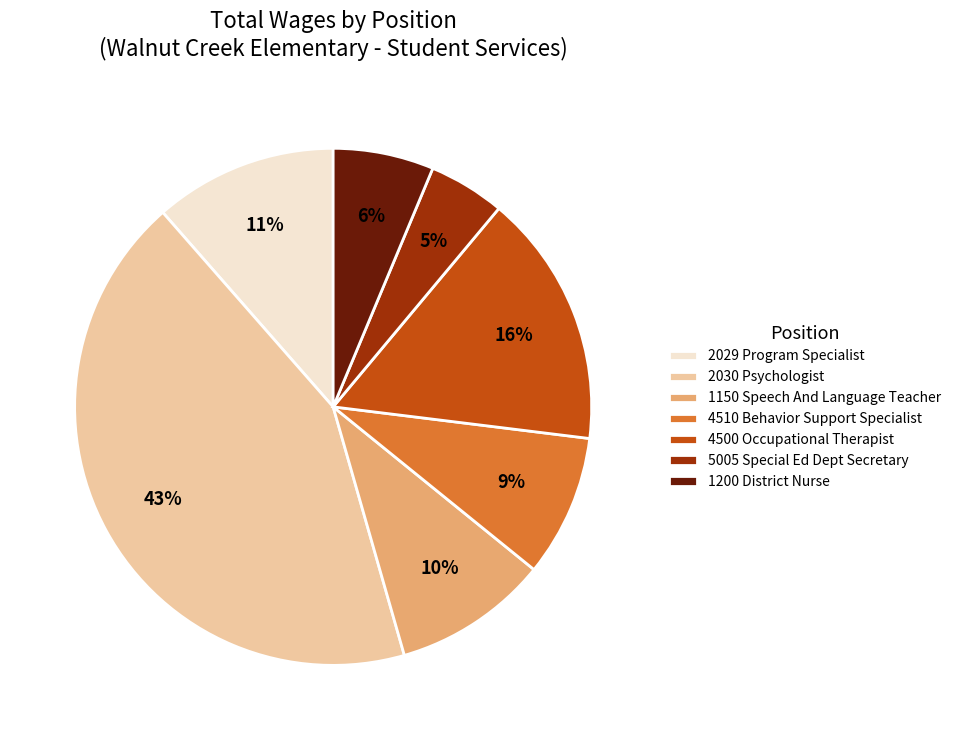

Combined, do 4510 Behavior Support Specialist and 5005 Special Ed Dept Secretary account for over 50%?

No